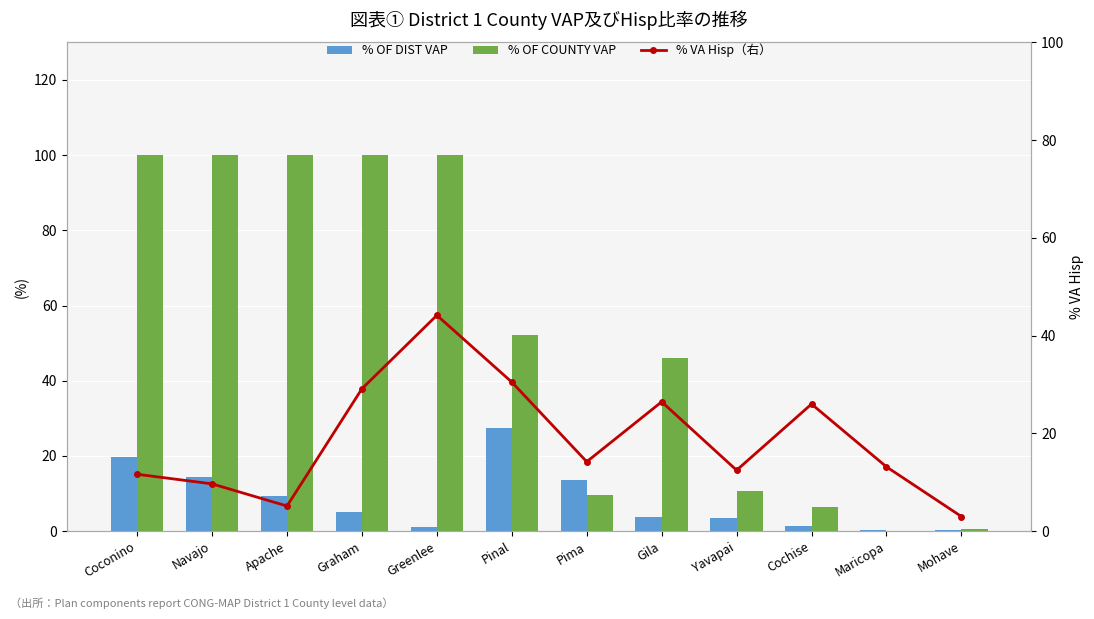

What is the value of the % VA Hisp（右） bar at the 5th from the left?

44.2